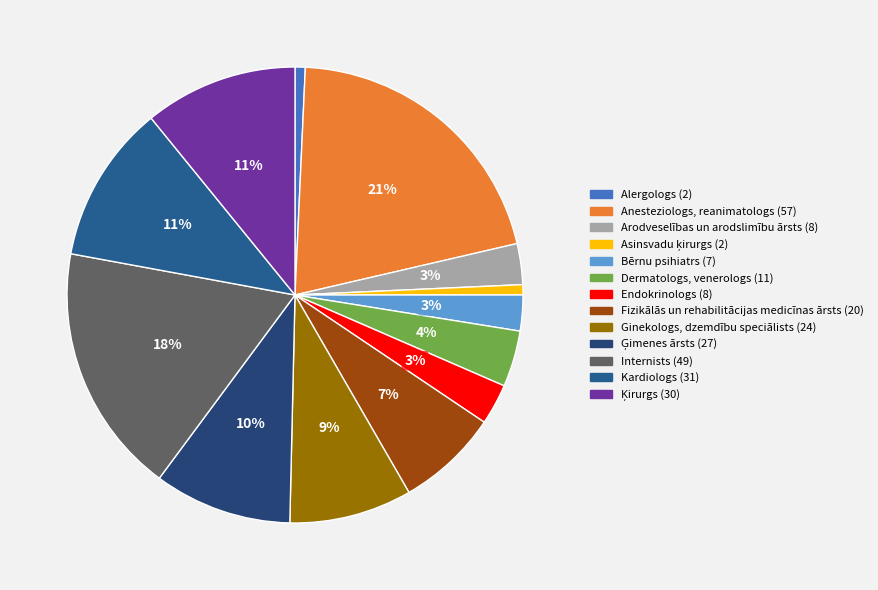

Approximately how many times larger is the value at Anesteziologs, reanimatologs (57) compared to Ģimenes ārsts (27)?

2.1